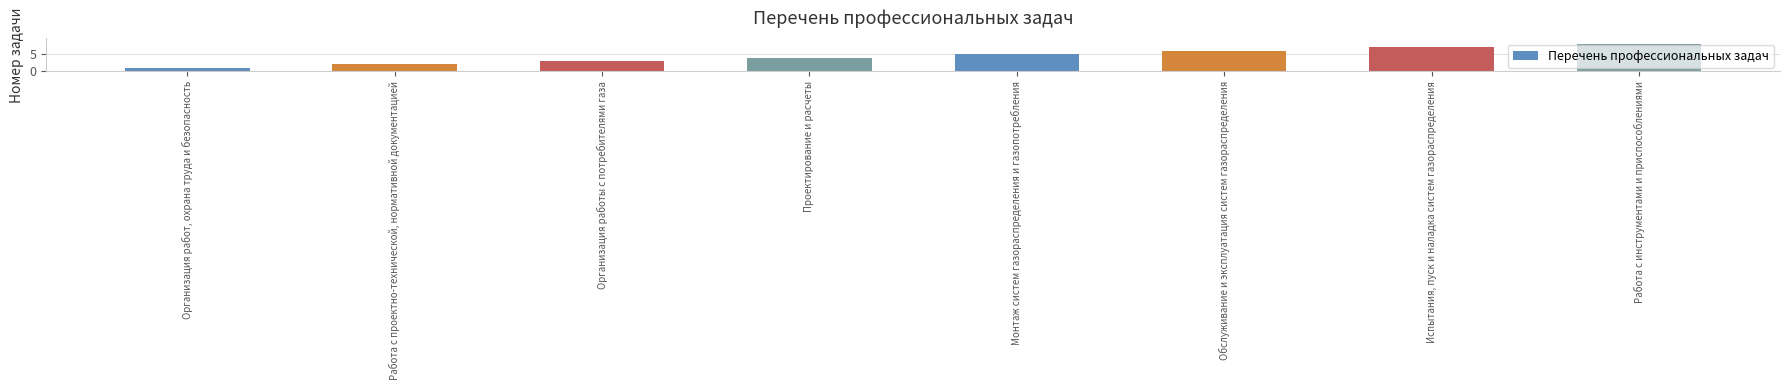

What is the value of the 3rd bar from the left?

3